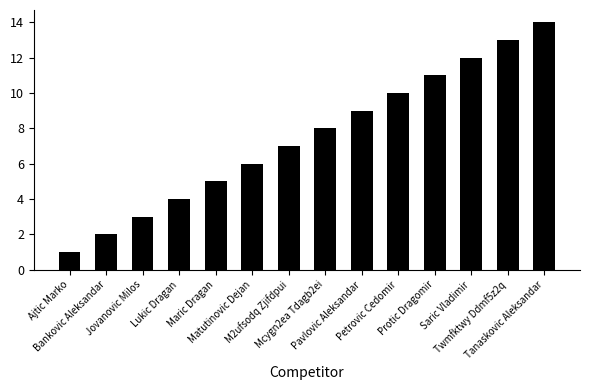

List the labels in order of value, largest first.

Tanaskovic Aleksandar, Twmfktwy Ddmf5z2q, Saric Vladimir, Protic Dragomir, Petrovic Cedomir, Pavlovic Aleksandar, Mcygn2ea Tdagb2ei, M2ufsodq Zjifdpui, Matutinovic Dejan, Maric Dragan, Lukic Dragan, Jovanovic Milos, Bankovic Aleksandar, Ajtic Marko